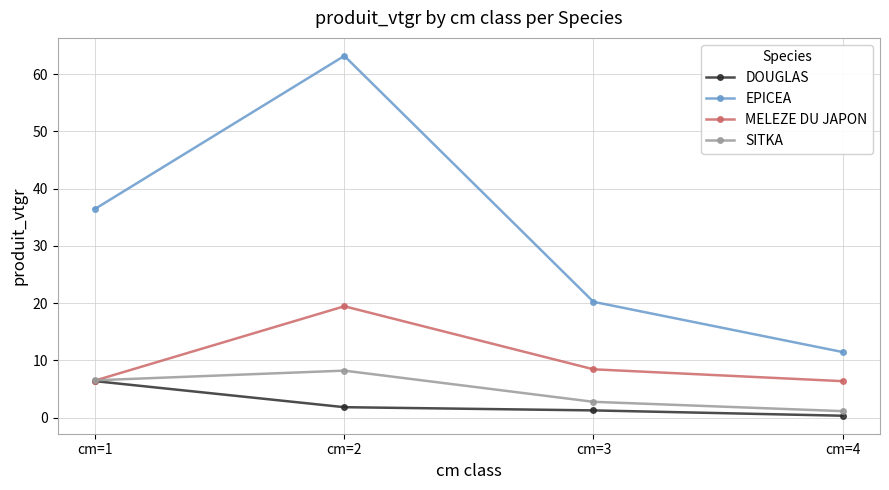

How many values in the SITKA series exceed 6?

2